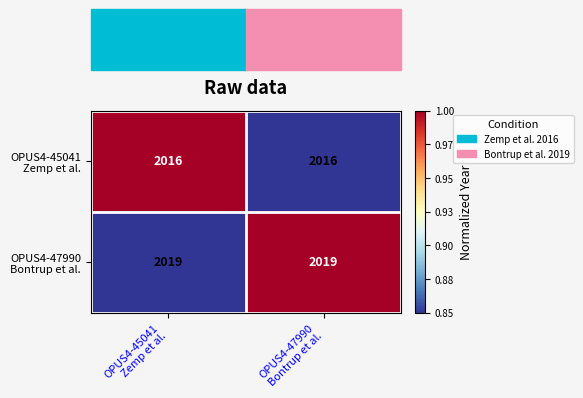

What is the maximum value shown in the chart?

2019